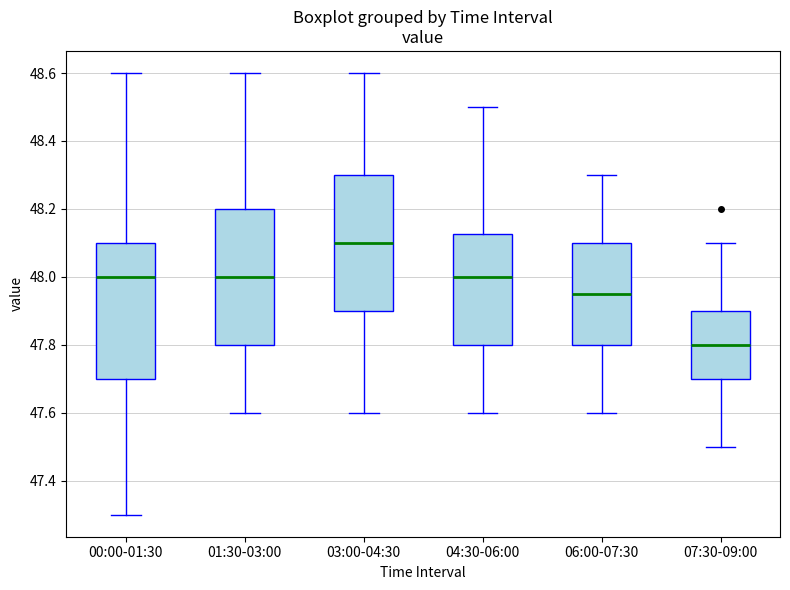

Reading left to right, transcribe this box plot: for each box, give where its median line is, the range the box spans, and where its two whiskers end, as read against the y-axis. The values are not printed on the chart, so give them approximately, as read against the axis.

00:00-01:30: median 48.00, box 47.70 to 48.10, whiskers 47.30 to 48.60
01:30-03:00: median 48.00, box 47.80 to 48.20, whiskers 47.60 to 48.60
03:00-04:30: median 48.10, box 47.90 to 48.30, whiskers 47.60 to 48.60
04:30-06:00: median 48.00, box 47.80 to 48.12, whiskers 47.60 to 48.50
06:00-07:30: median 47.96, box 47.80 to 48.10, whiskers 47.60 to 48.30
07:30-09:00: median 47.80, box 47.70 to 47.90, whiskers 47.50 to 48.10